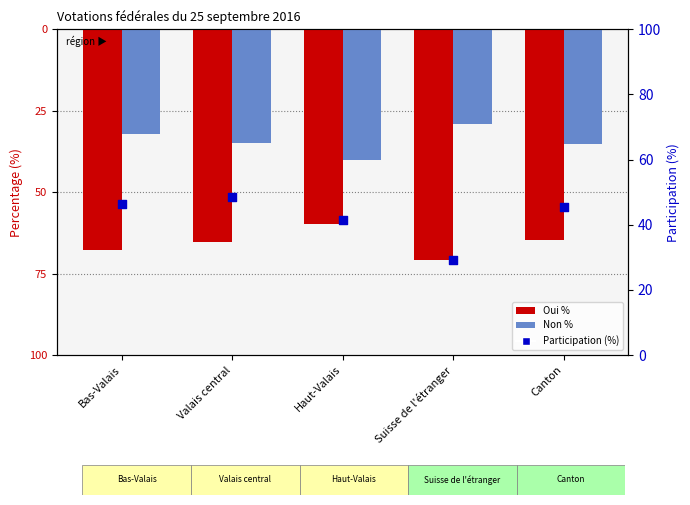

Which series contains the lowest Y value?

Oui %